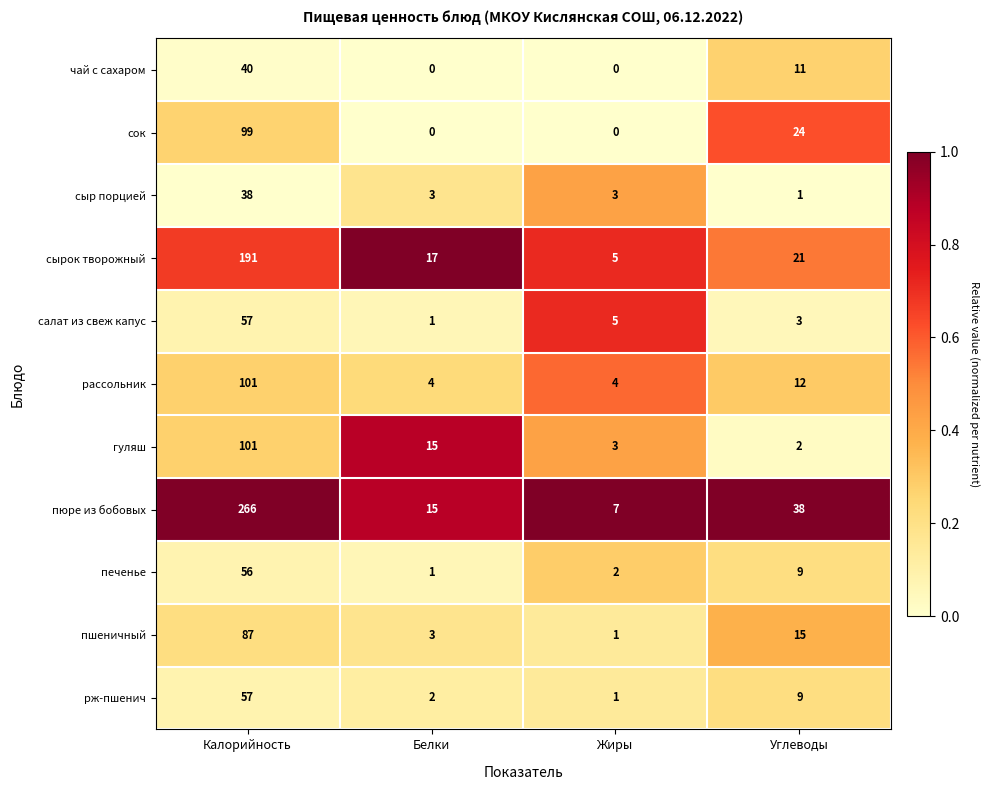

What is the difference between the чай с сахаром values at Жиры and Углеводы?

11